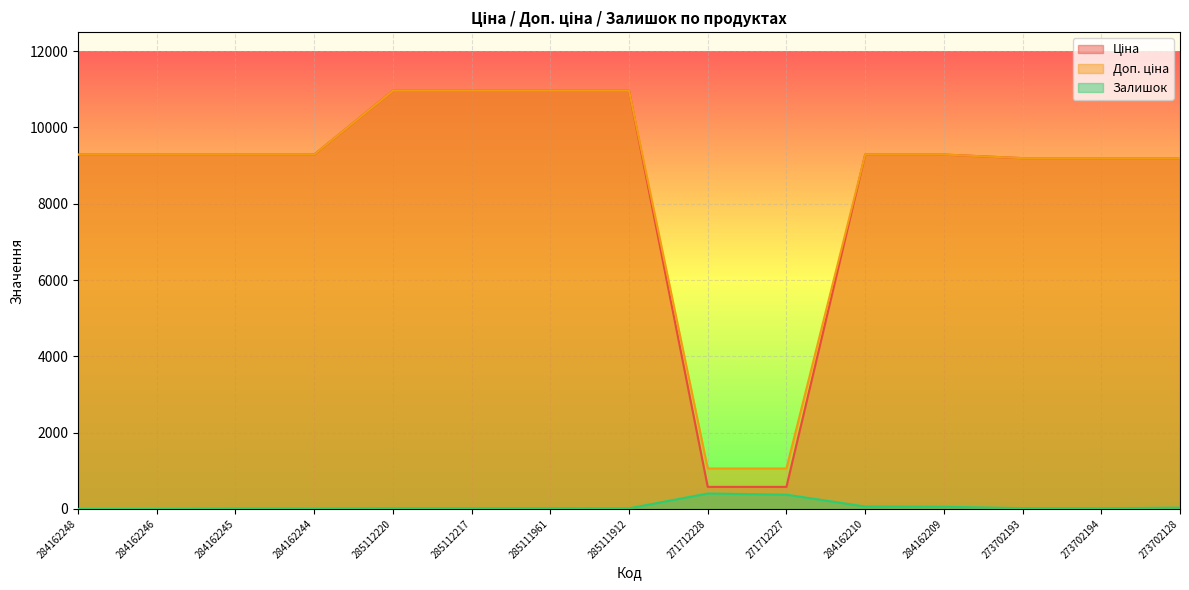

Rank the series at 273702193 from lowest to highest value.

Залишок, Ціна, Доп. ціна